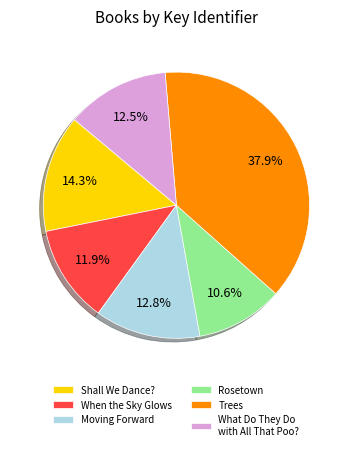

What is the largest slice in the pie chart?

Trees